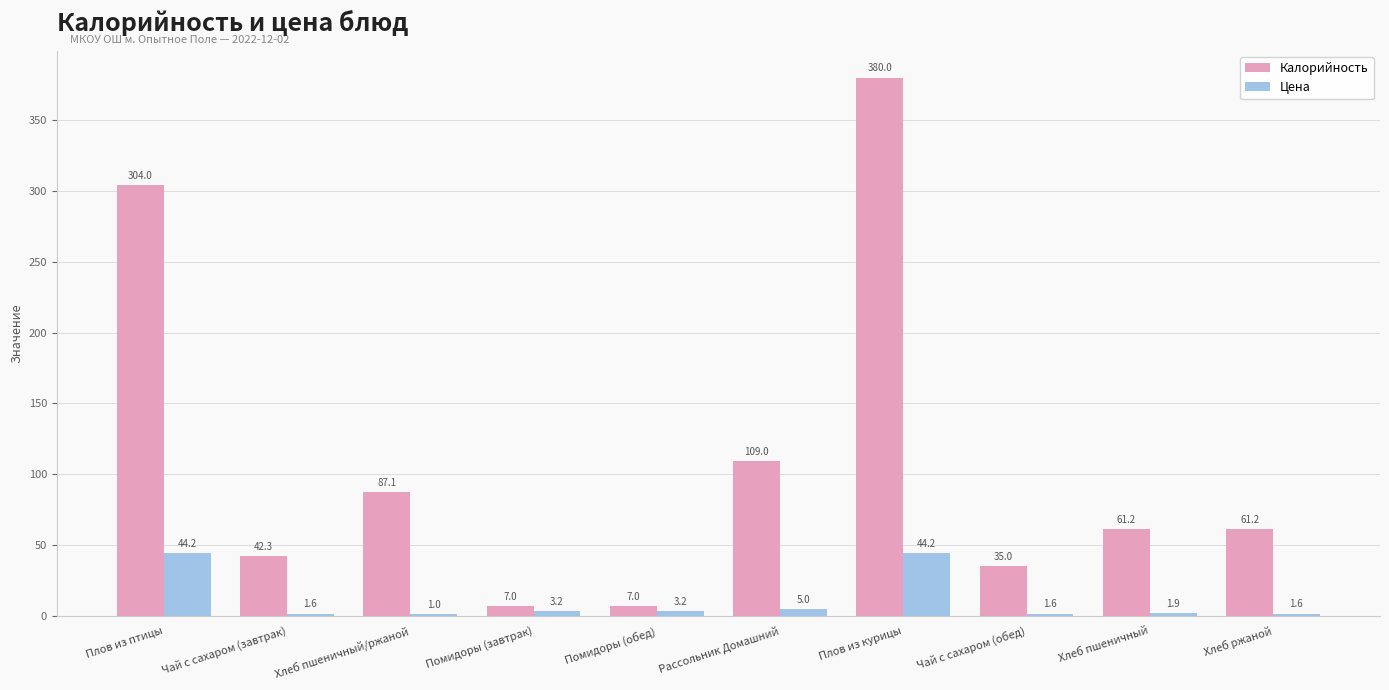

Are the bars grouped side by side (vs. stacked)?

Yes